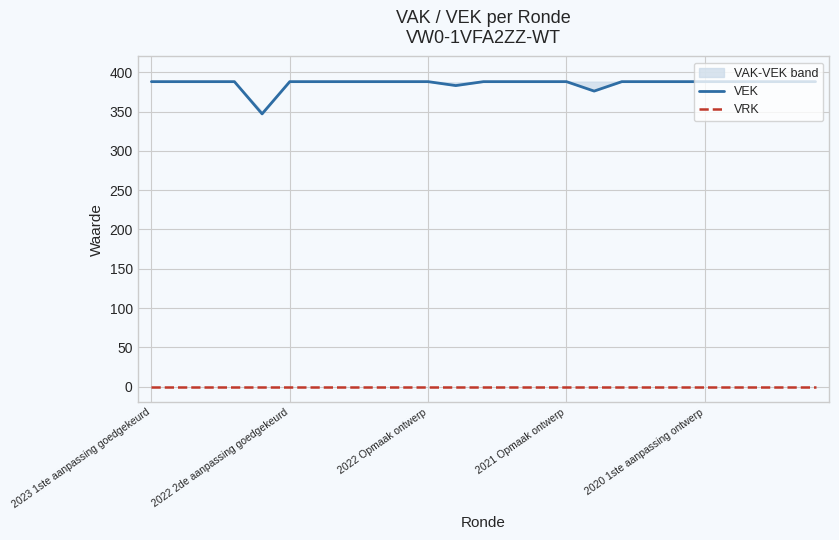

The value of VRK at 2020 1ste aanpassing ontwerp is 0. True or false?

True